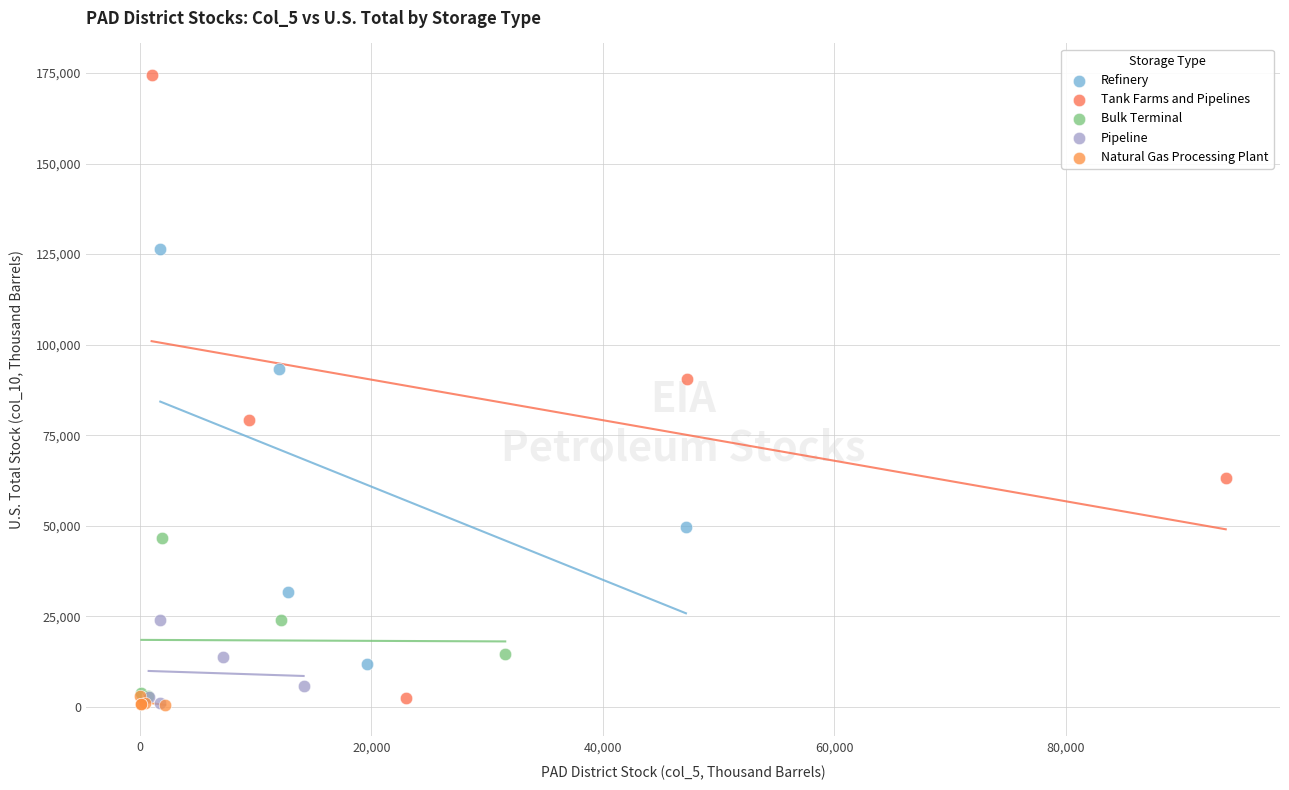

What are all the series names shown in the legend?

Refinery, Tank Farms and Pipelines, Bulk Terminal, Pipeline, Natural Gas Processing Plant